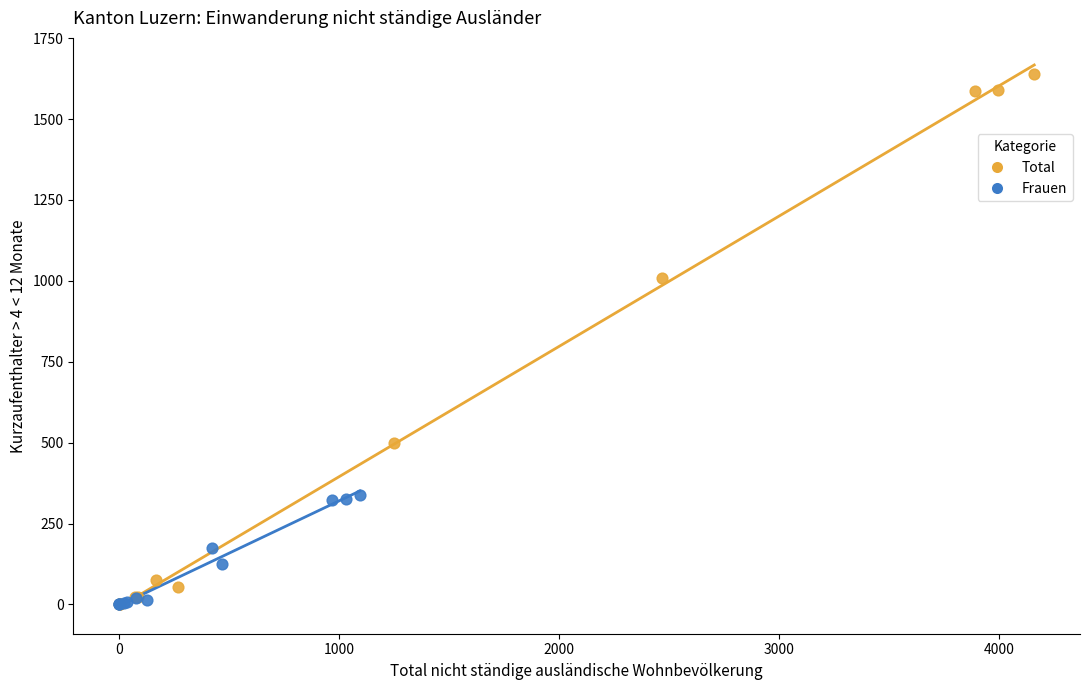

Which series contains the highest Y value?

Total